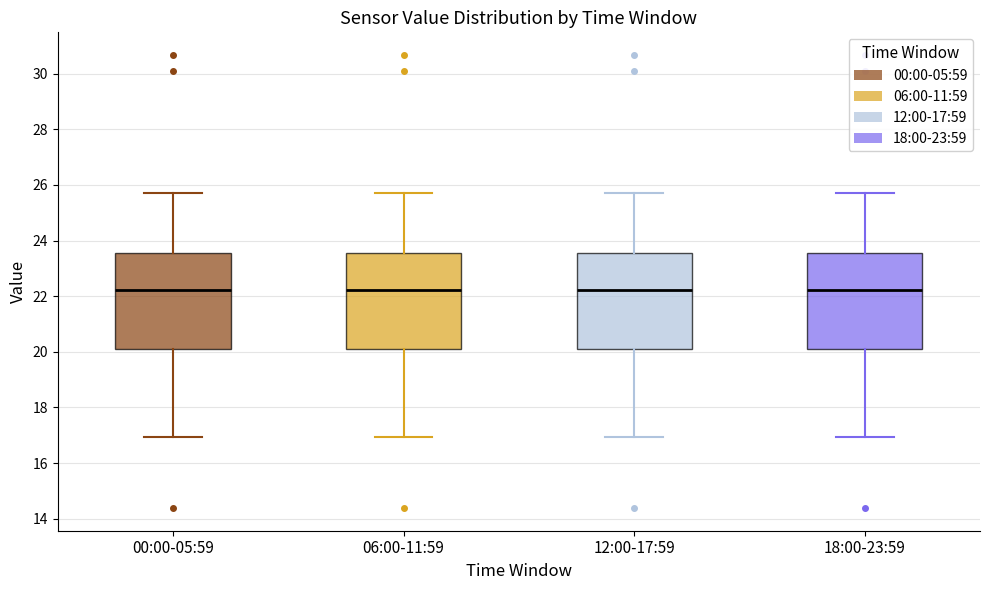

Where does the median line of the box for 06:00-11:59 sit on the y-axis? The values are not printed on the chart, so give them approximately, as read against the axis.

22.2